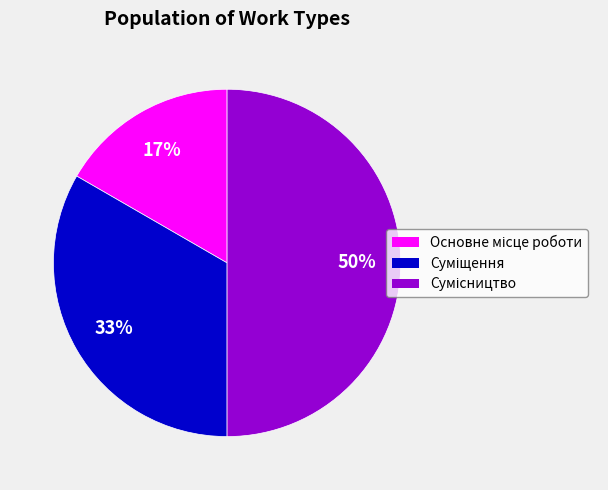

To the nearest percent, what is the average slice percentage?

33%